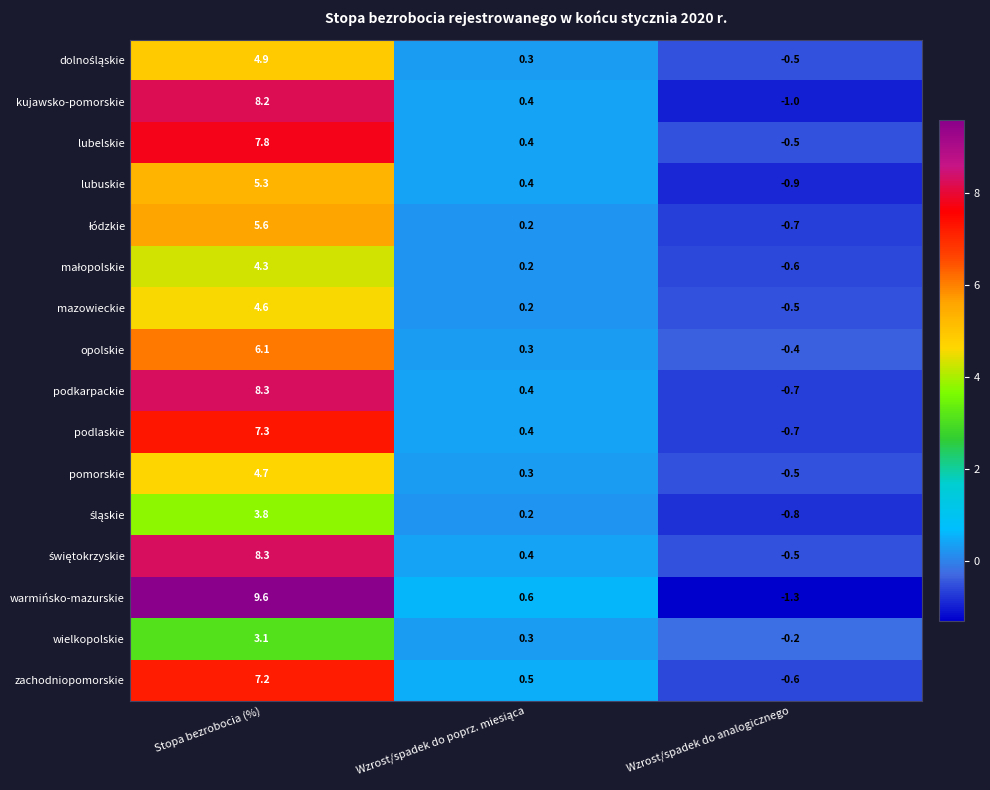

The lubelskie series shows 13.7 at Stopa bezrobocia (%). True or false?

False